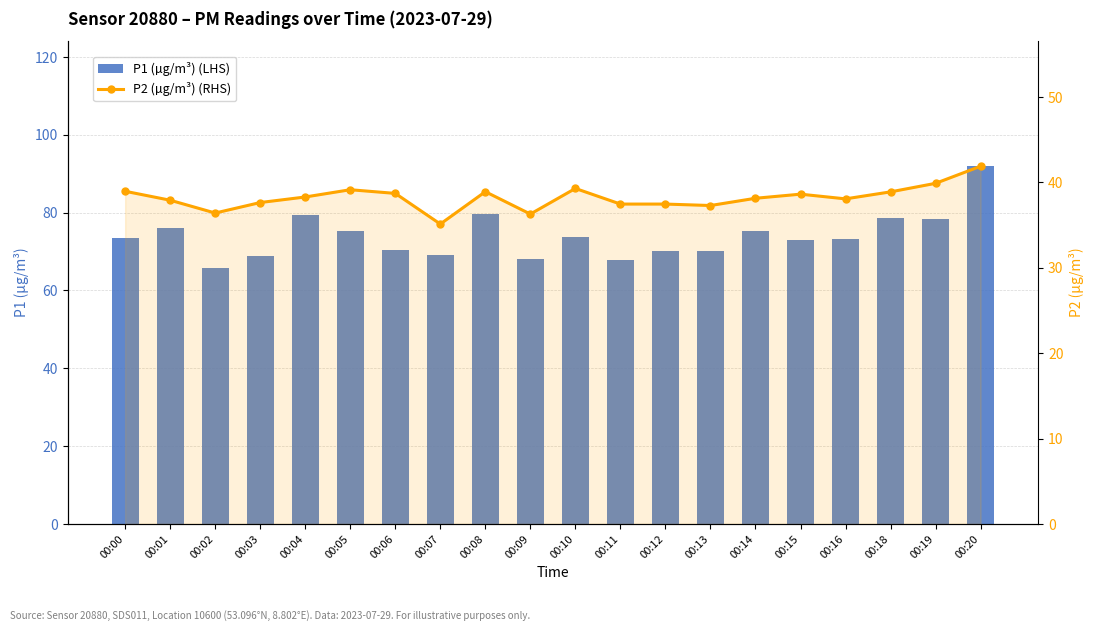

List the series in order of their overall mean, lowest first.

P2 (µg/m³) (RHS), P1 (µg/m³) (LHS)